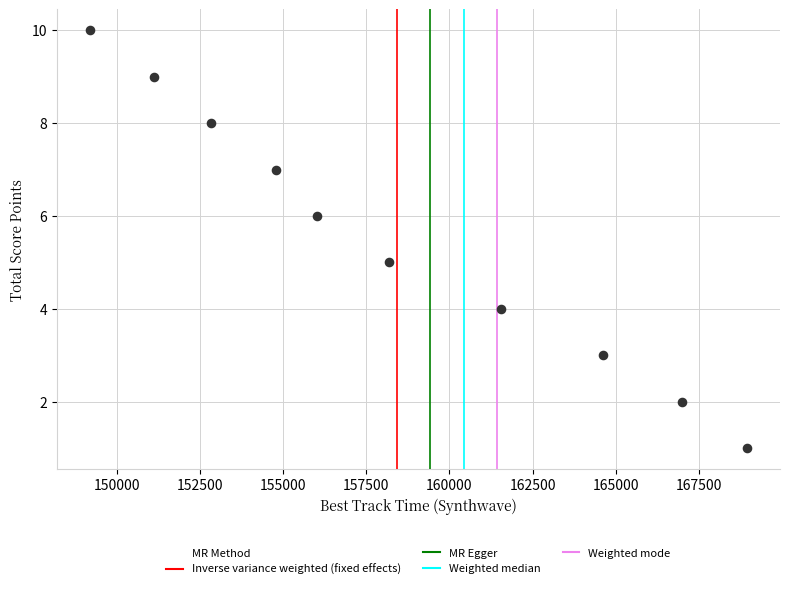

What is the range of Y values (max minus min)?

9